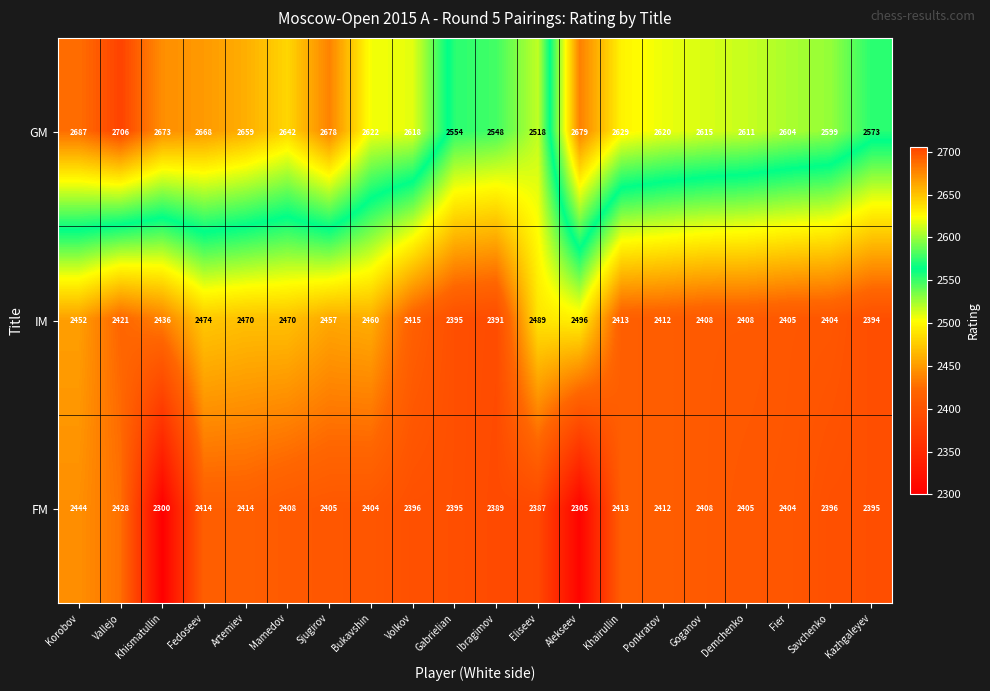

Where does the IM series first go above 2421?

Korobov